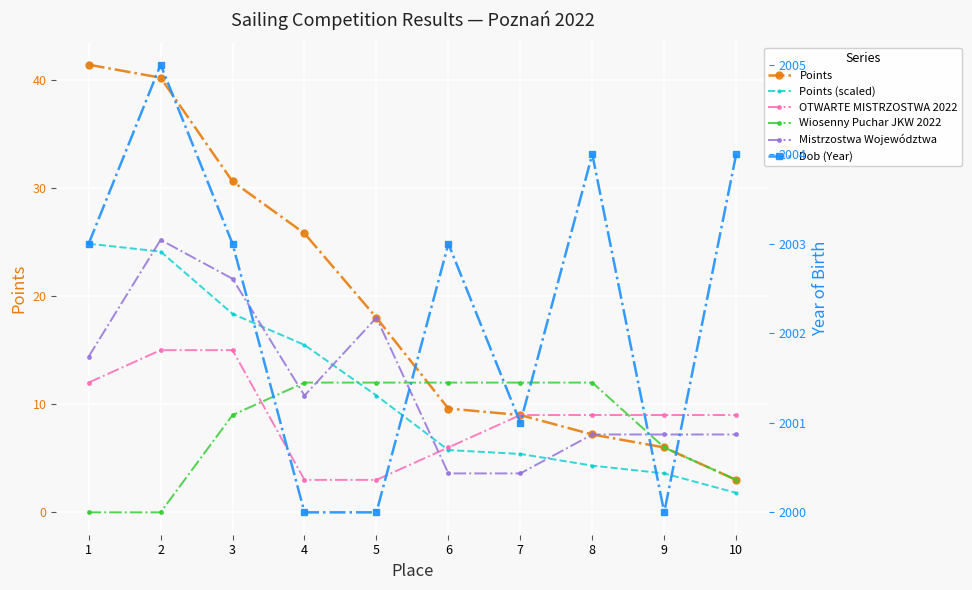

What is the total value across all series at 7?

2040.0